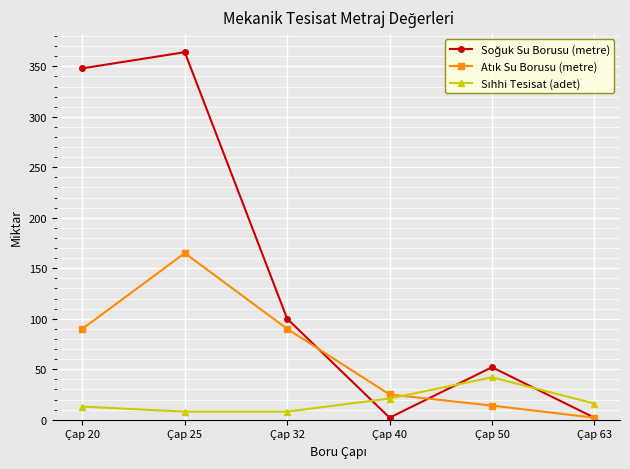

What is the spread (max minus min) of values at Çap 32?

92